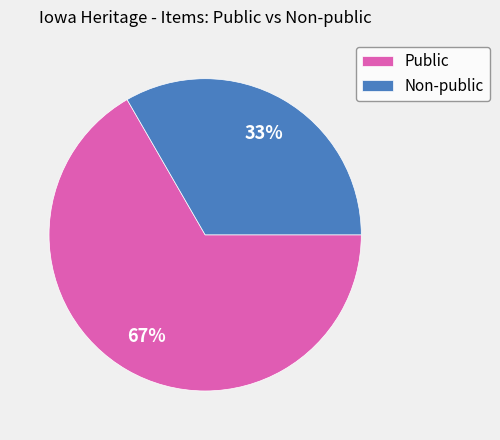

How many slices are in this pie chart?

2